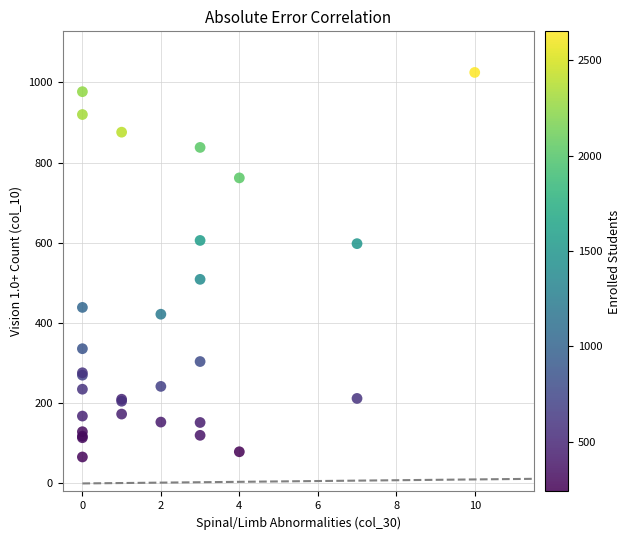

What Y value in the scatter plot is closest to 545?

509